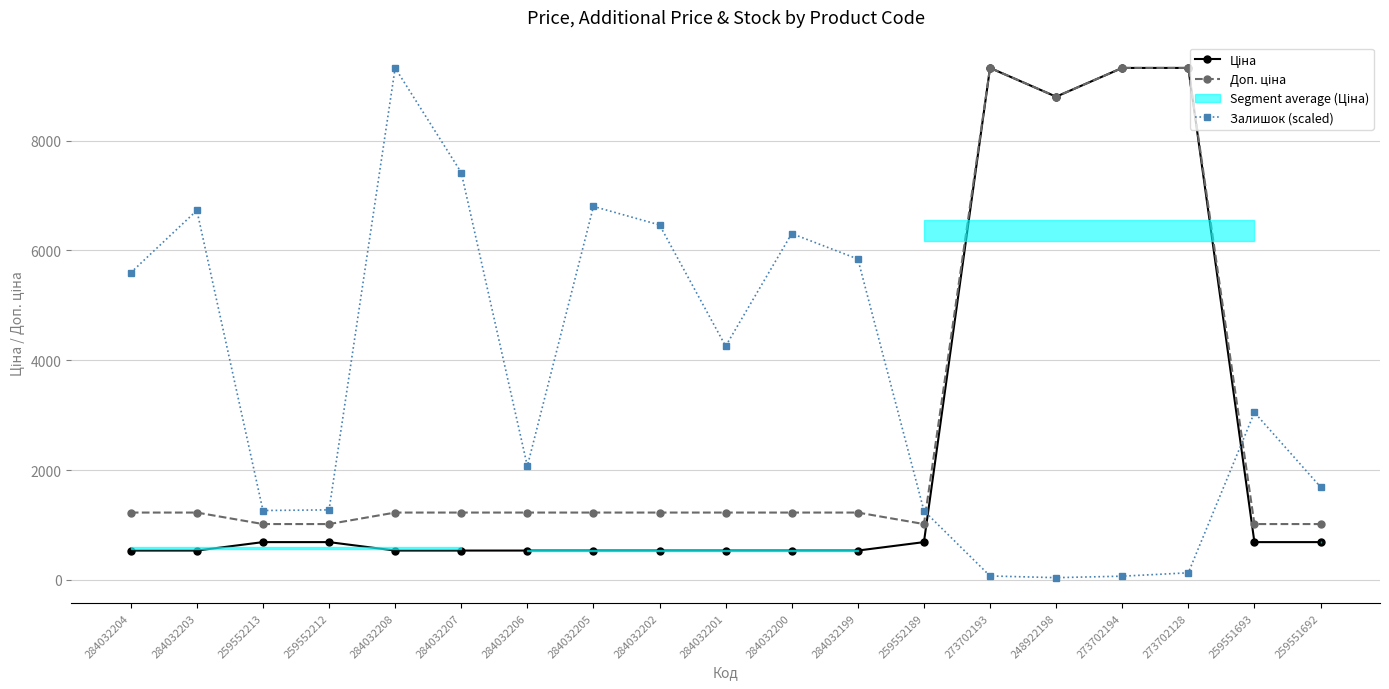

Is this an area chart (filled region under the line)?

No